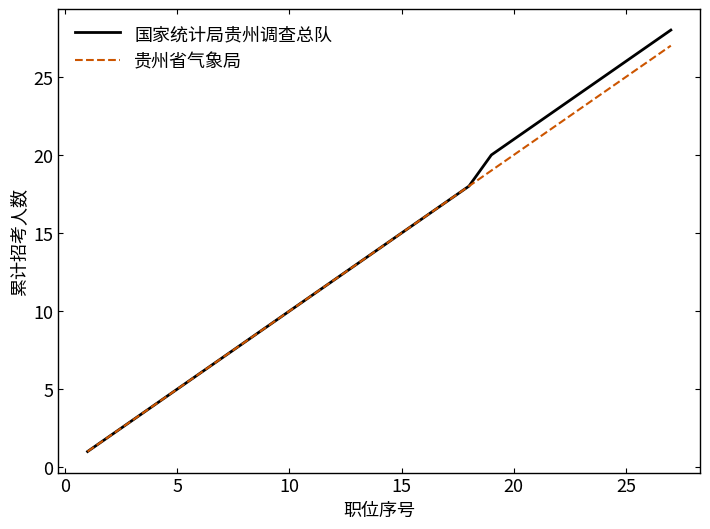

What is the difference between the maximum and minimum values in the 国家统计局贵州调查总队 series?

27